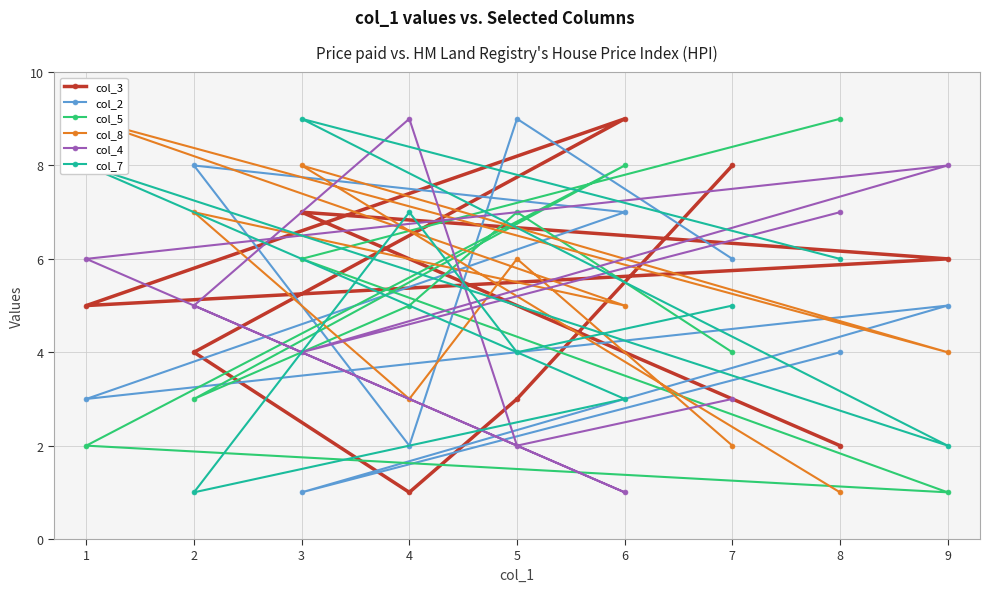

In col_5, how many points are higher than both neighbors (excluding endpoints)?

2